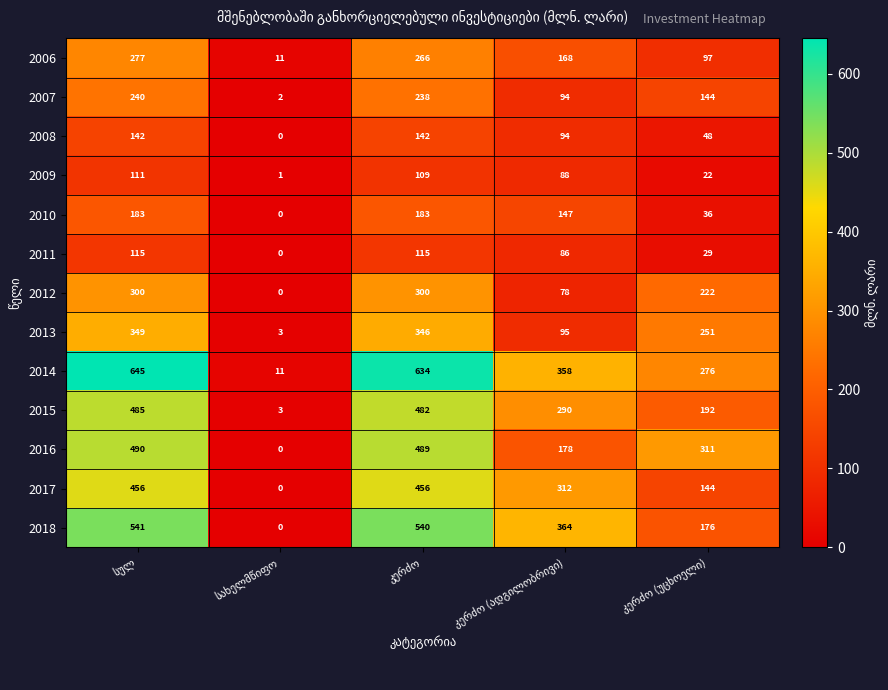

What is the greatest value displayed?

645